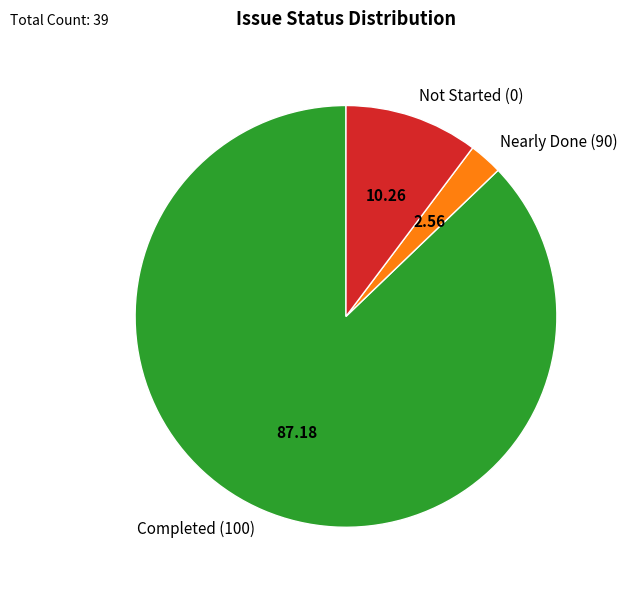

Between Nearly Done (90) and Not Started (0), which is larger?

Not Started (0)